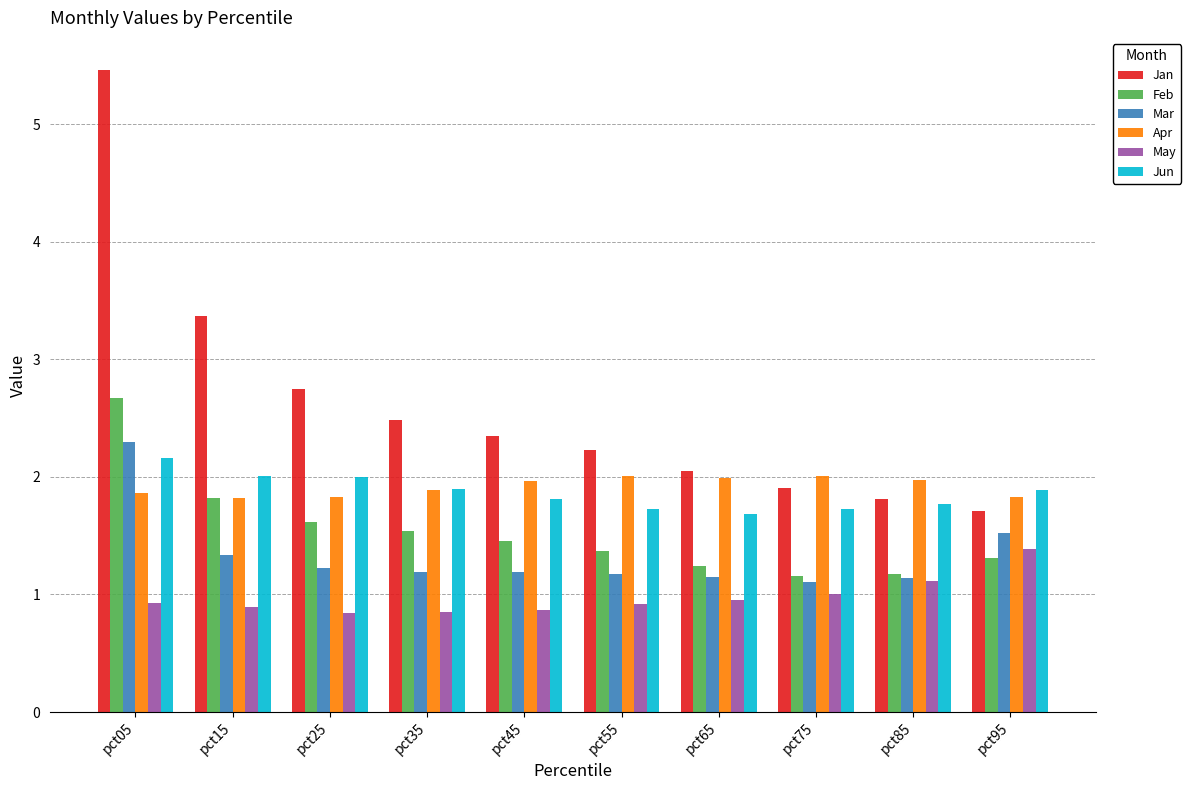

True or false: Feb has a value of 1.2 at pct75.

True